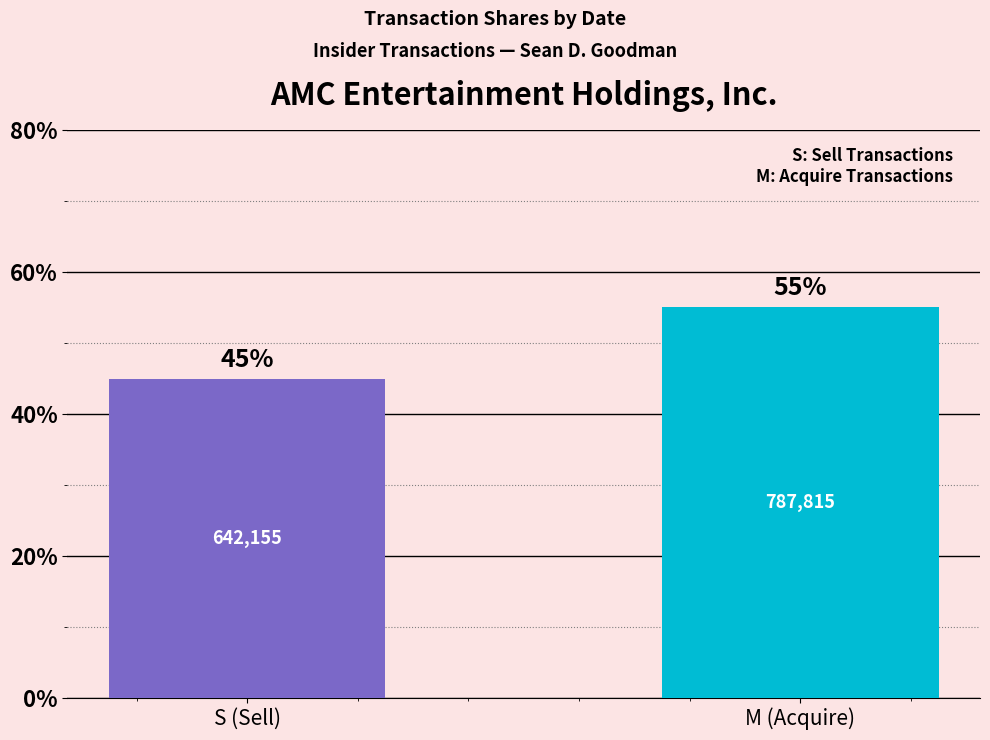

How many bars are there in total?

2